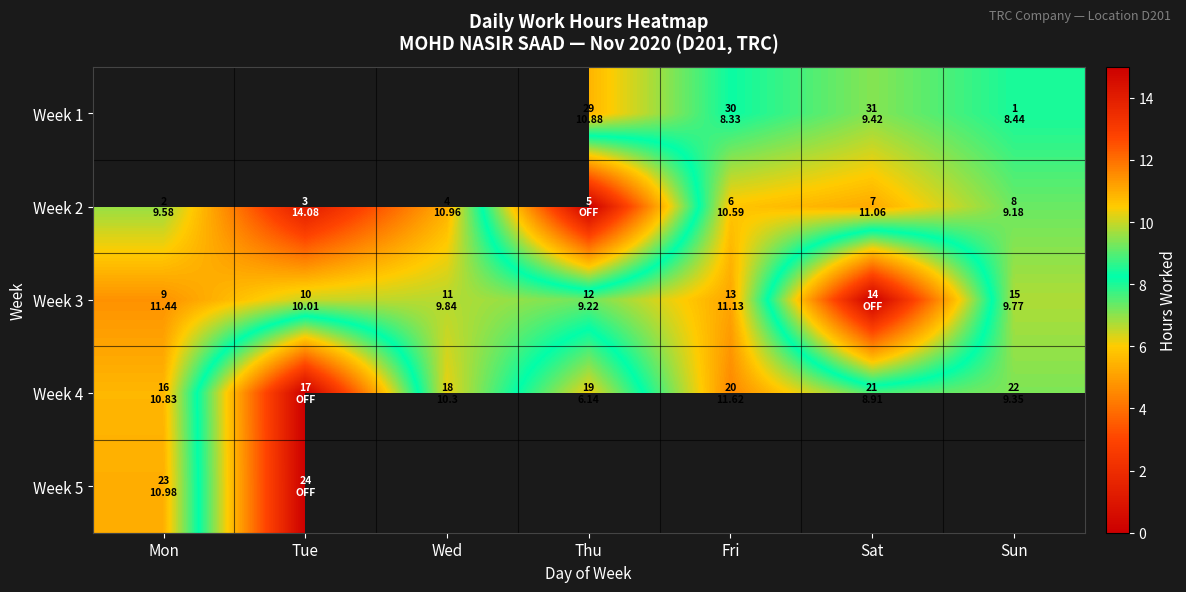

What is the average value of the Week 4 series?

8.2